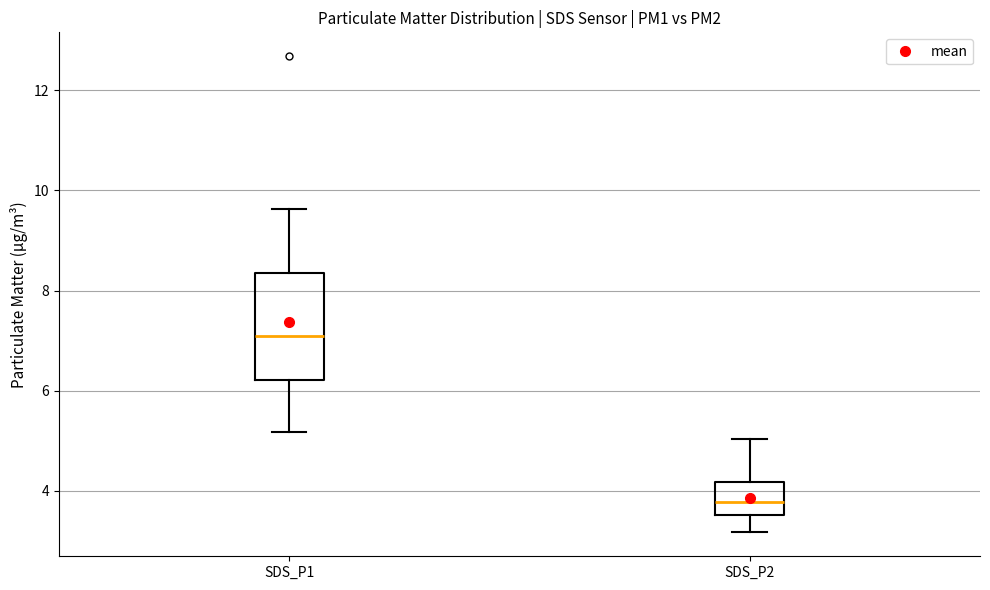

Comparing the boxes themselves (not the whiskers), which one is the tallest?

SDS_P1